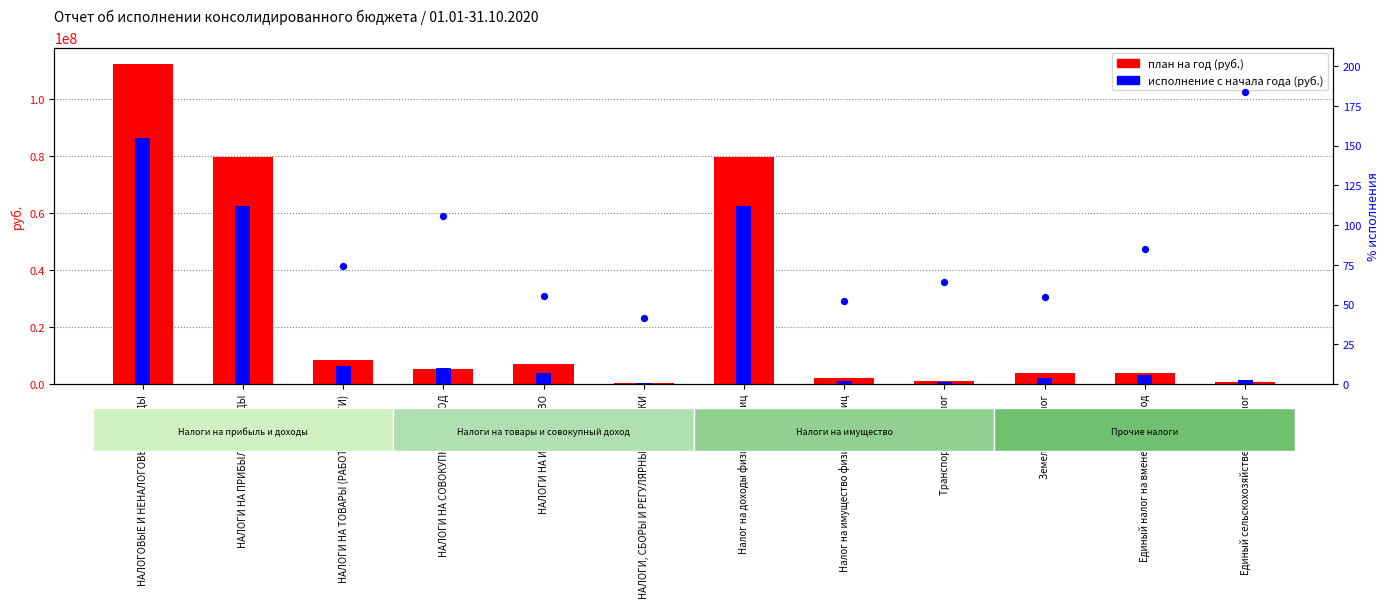

Is the value of исполнение с начала года (руб.) at Единый сельскохозяйственный налог greater than the value of план на год (руб.) at НАЛОГИ НА СОВОКУПНЫЙ ДОХОД?

No